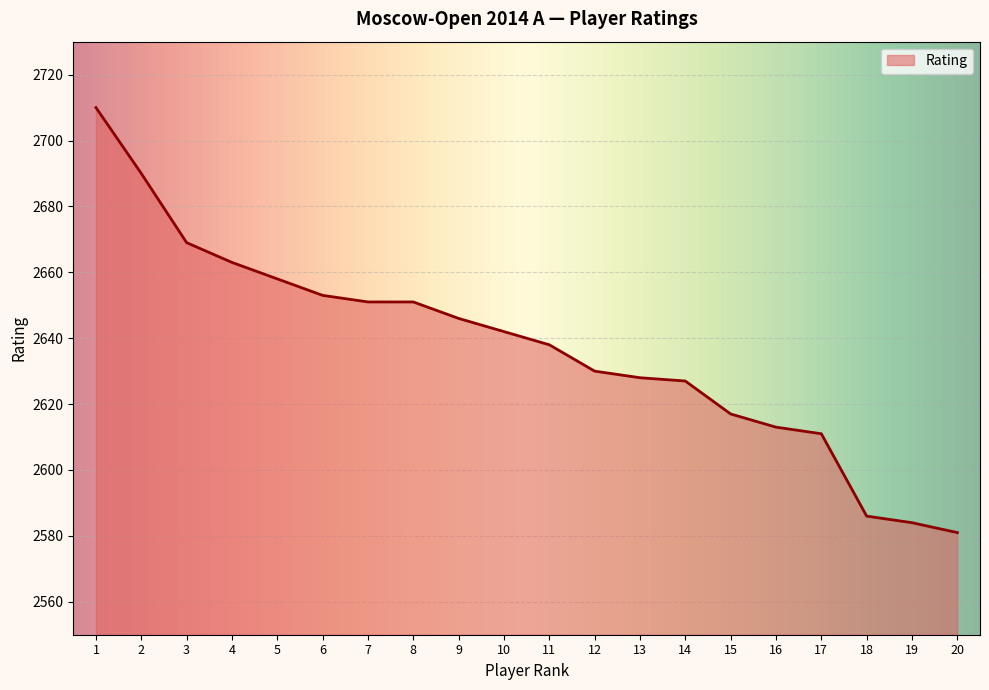

Between 14 and 15, which is larger?

14